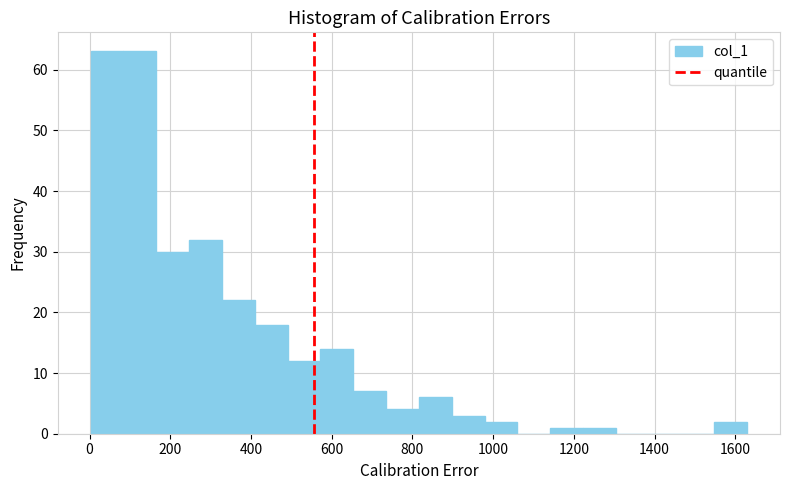

Reading left to right, transcribe this chart: for each bar, give the range it covers on the x-axis and its height. Neither the bar edges nor the heights are printed on the chart, so give them approximately, as read against the axes.

0 to 80: 63
80 to 160: 63
160 to 240: 30
240 to 320: 32
320 to 400: 22
400 to 500: 18
500 to 580: 12
580 to 660: 14
660 to 740: 7
740 to 820: 4
820 to 900: 6
900 to 980: 3
980 to 1060: 2
1060 to 1140: 0
1140 to 1220: 1
1220 to 1300: 1
1300 to 1380: 0
1380 to 1460: 0
1460 to 1540: 0
1540 to 1620: 2